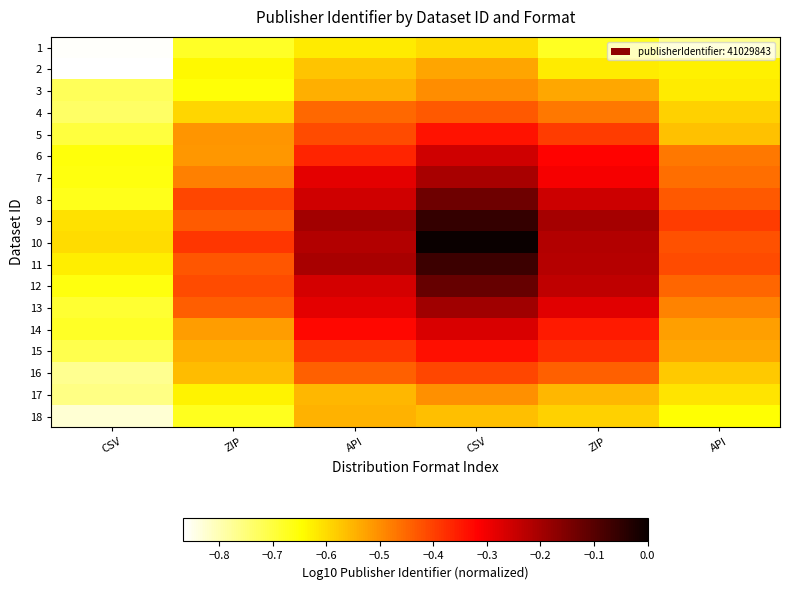

Reading right to left, what are all the values shown in this chart?

1: API=-0.8	ZIP=-0.7	CSV=-0.6	API=-0.6	ZIP=-0.7	CSV=-0.9
2: API=-0.6	ZIP=-0.6	CSV=-0.5	API=-0.6	ZIP=-0.6	CSV=-0.9
3: API=-0.6	ZIP=-0.5	CSV=-0.5	API=-0.5	ZIP=-0.7	CSV=-0.7
4: API=-0.6	ZIP=-0.5	CSV=-0.4	API=-0.5	ZIP=-0.6	CSV=-0.7
5: API=-0.6	ZIP=-0.4	CSV=-0.3	API=-0.4	ZIP=-0.5	CSV=-0.7
6: API=-0.5	ZIP=-0.3	CSV=-0.3	API=-0.4	ZIP=-0.5	CSV=-0.7
7: API=-0.5	ZIP=-0.3	CSV=-0.2	API=-0.3	ZIP=-0.5	CSV=-0.7
8: API=-0.4	ZIP=-0.3	CSV=-0.1	API=-0.3	ZIP=-0.4	CSV=-0.7
9: API=-0.4	ZIP=-0.2	CSV=-0.1	API=-0.2	ZIP=-0.4	CSV=-0.6
10: API=-0.4	ZIP=-0.2	CSV=0.0	API=-0.2	ZIP=-0.4	CSV=-0.6
11: API=-0.4	ZIP=-0.2	CSV=-0.1	API=-0.2	ZIP=-0.4	CSV=-0.6
12: API=-0.4	ZIP=-0.2	CSV=-0.1	API=-0.3	ZIP=-0.4	CSV=-0.7
13: API=-0.5	ZIP=-0.3	CSV=-0.2	API=-0.3	ZIP=-0.4	CSV=-0.7
14: API=-0.5	ZIP=-0.3	CSV=-0.3	API=-0.3	ZIP=-0.5	CSV=-0.7
15: API=-0.5	ZIP=-0.4	CSV=-0.3	API=-0.4	ZIP=-0.5	CSV=-0.7
16: API=-0.6	ZIP=-0.4	CSV=-0.4	API=-0.4	ZIP=-0.6	CSV=-0.8
17: API=-0.6	ZIP=-0.6	CSV=-0.5	API=-0.6	ZIP=-0.6	CSV=-0.8
18: API=-0.6	ZIP=-0.6	CSV=-0.6	API=-0.5	ZIP=-0.7	CSV=-0.8